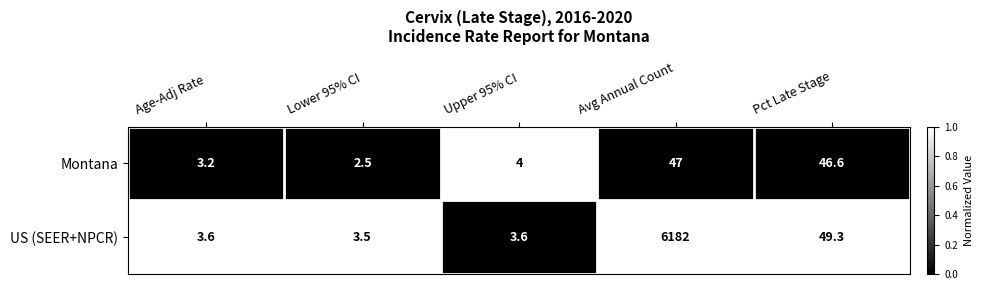

Which label corresponds to the smallest value in the chart?

Lower 95% CI